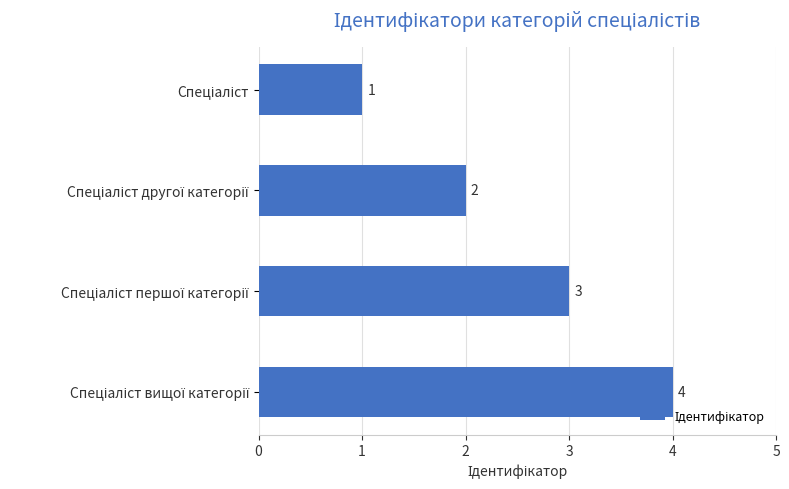

What is the value of the 2nd bar from the top?

2